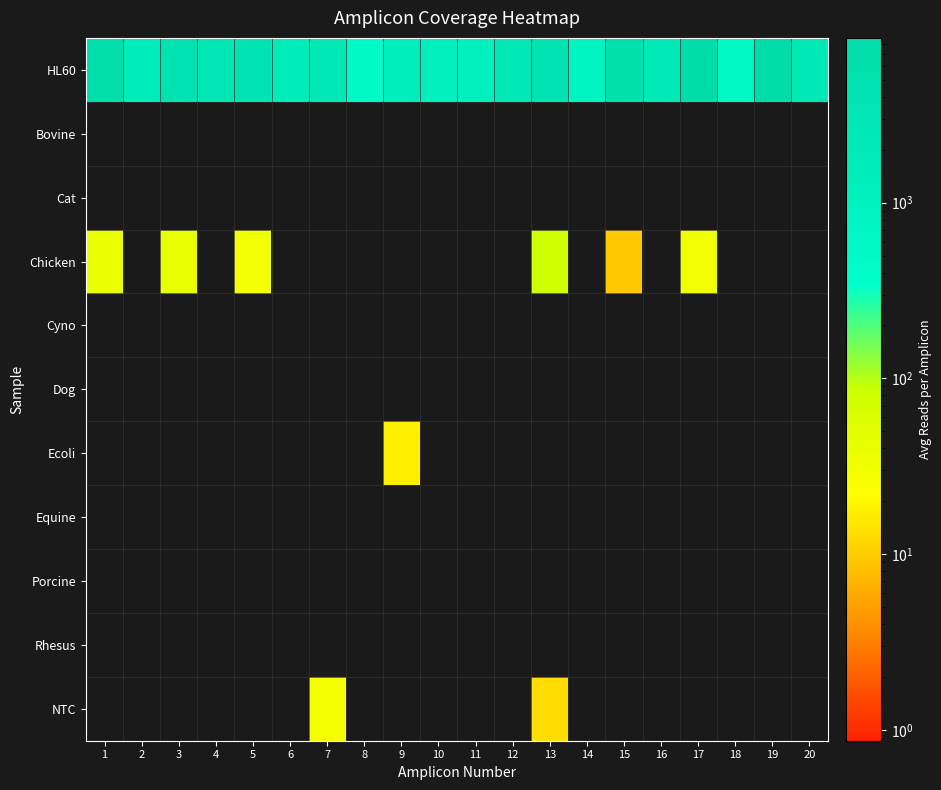

Reading left to right, list all the values displayed in this chart.

HL60: 1=7060.6	2=1418.1	3=4329.0	4=2689.9	5=3820.6	6=1679.3	7=2332.8	8=519.4	9=1338.4	10=1237.6	11=1068.7	12=2597.9	13=4279.4	14=787.9	15=6120.5	16=1949.5	17=8666.1	18=599.5	19=7803.1	20=2298.9
Bovine: 1=0.0	2=0.0	3=0.0	4=0.0	5=0.0	6=0.0	7=0.0	8=0.0	9=0.0	10=0.0	11=0.0	12=0.0	13=0.0	14=0.0	15=0.0	16=0.0	17=0.0	18=0.0	19=0.0	20=0.0
Cat: 1=0.0	2=0.0	3=0.0	4=0.0	5=0.0	6=0.0	7=0.0	8=0.0	9=0.0	10=0.0	11=0.0	12=0.0	13=0.0	14=0.0	15=0.0	16=0.0	17=0.0	18=0.0	19=0.0	20=0.0
Chicken: 1=38.8	2=0.0	3=40.2	4=0.0	5=29.9	6=0.0	7=0.0	8=0.0	9=0.0	10=0.0	11=0.0	12=0.0	13=79.6	14=0.0	15=9.3	16=0.0	17=31.8	18=0.0	19=0.0	20=0.0
Cyno: 1=0.0	2=0.0	3=0.0	4=0.0	5=0.0	6=0.0	7=0.0	8=0.0	9=0.0	10=0.0	11=0.0	12=0.0	13=0.0	14=0.0	15=0.0	16=0.0	17=0.0	18=0.0	19=0.0	20=0.0
Dog: 1=0.0	2=0.0	3=0.0	4=0.0	5=0.0	6=0.0	7=0.0	8=0.0	9=0.0	10=0.0	11=0.0	12=0.0	13=0.0	14=0.0	15=0.0	16=0.0	17=0.0	18=0.0	19=0.0	20=0.0
Ecoli: 1=0.0	2=0.0	3=0.0	4=0.0	5=0.0	6=0.0	7=0.0	8=0.0	9=17.4	10=0.0	11=0.0	12=0.0	13=0.0	14=0.0	15=0.0	16=0.0	17=0.0	18=0.0	19=0.0	20=0.0
Equine: 1=0.0	2=0.0	3=0.0	4=0.0	5=0.0	6=0.0	7=0.0	8=0.0	9=0.0	10=0.0	11=0.0	12=0.0	13=0.0	14=0.0	15=0.0	16=0.0	17=0.0	18=0.0	19=0.0	20=0.0
Porcine: 1=0.0	2=0.0	3=0.0	4=0.0	5=0.0	6=0.0	7=0.0	8=0.0	9=0.0	10=0.0	11=0.0	12=0.0	13=0.0	14=0.0	15=0.0	16=0.0	17=0.0	18=0.0	19=0.0	20=0.0
Rhesus: 1=0.0	2=0.0	3=0.0	4=0.0	5=0.0	6=0.0	7=0.0	8=0.0	9=0.0	10=0.0	11=0.0	12=0.0	13=0.0	14=0.0	15=0.0	16=0.0	17=0.0	18=0.0	19=0.0	20=0.0
NTC: 1=0.0	2=0.0	3=0.0	4=0.0	5=0.0	6=0.0	7=27.5	8=0.0	9=0.0	10=0.0	11=0.0	12=0.0	13=13.2	14=0.0	15=0.0	16=0.0	17=0.0	18=0.0	19=0.0	20=0.0